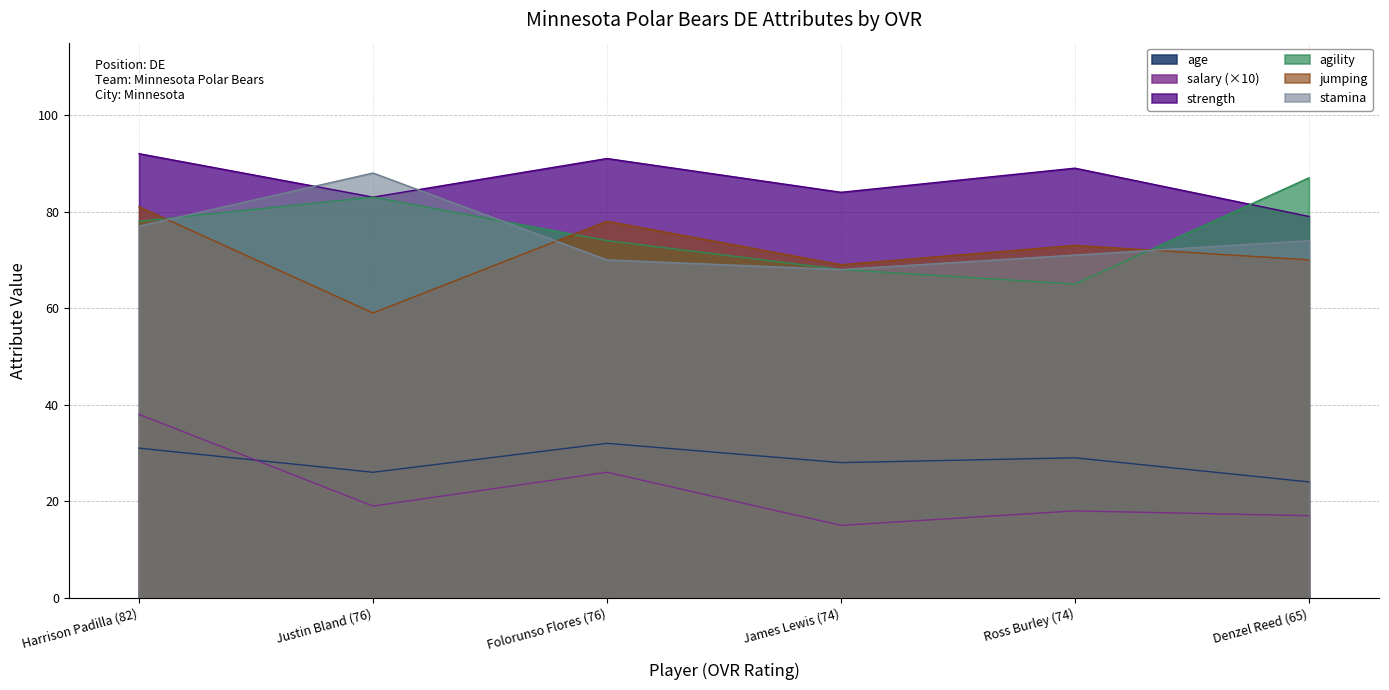

At which category is the sum across all series the highest?

Harrison Padilla (82)